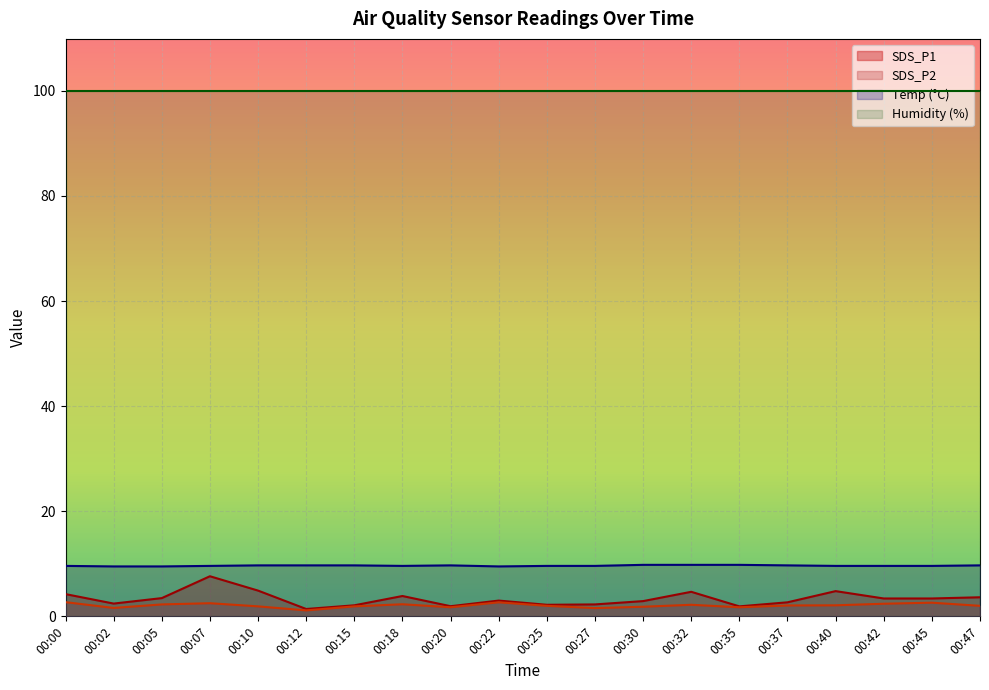

Which series has the widest spread of values?

SDS_P1